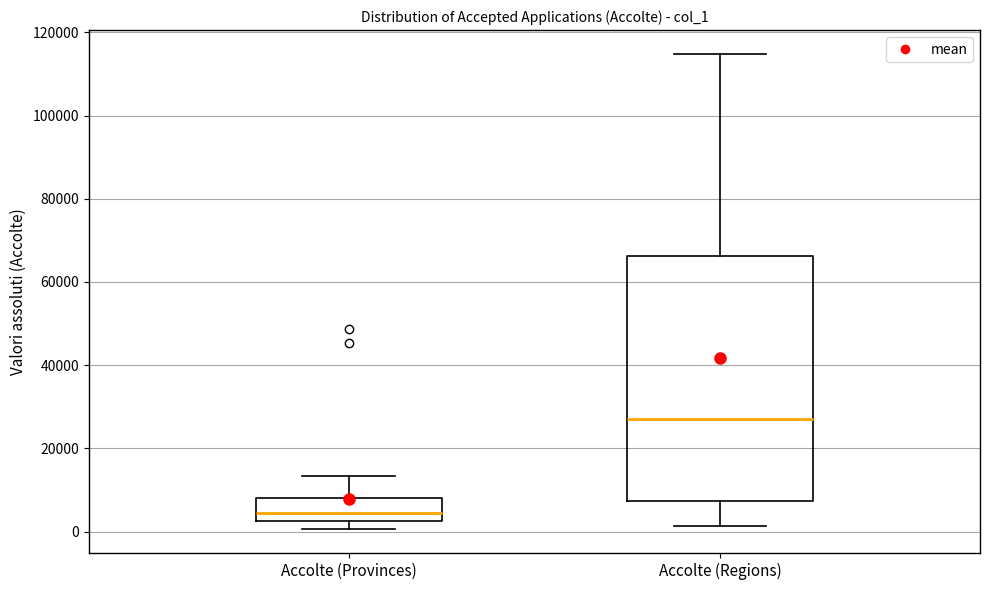

Reading left to right, read every box against the y-axis: the position of its median line, the range the box covers, and the ends of its whiskers. The values are not printed on the chart, so give them approximately, as read against the axis.

Accolte (Provinces): median 4000, box 2000 to 8000, whiskers 0 to 14000
Accolte (Regions): median 28000, box 8000 to 66000, whiskers 2000 to 114000